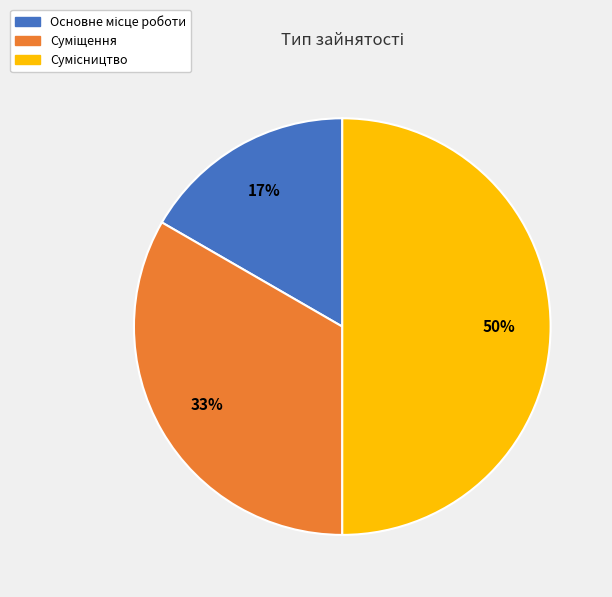

To the nearest percent, what is the difference between the largest and smallest slice percentages?

33%